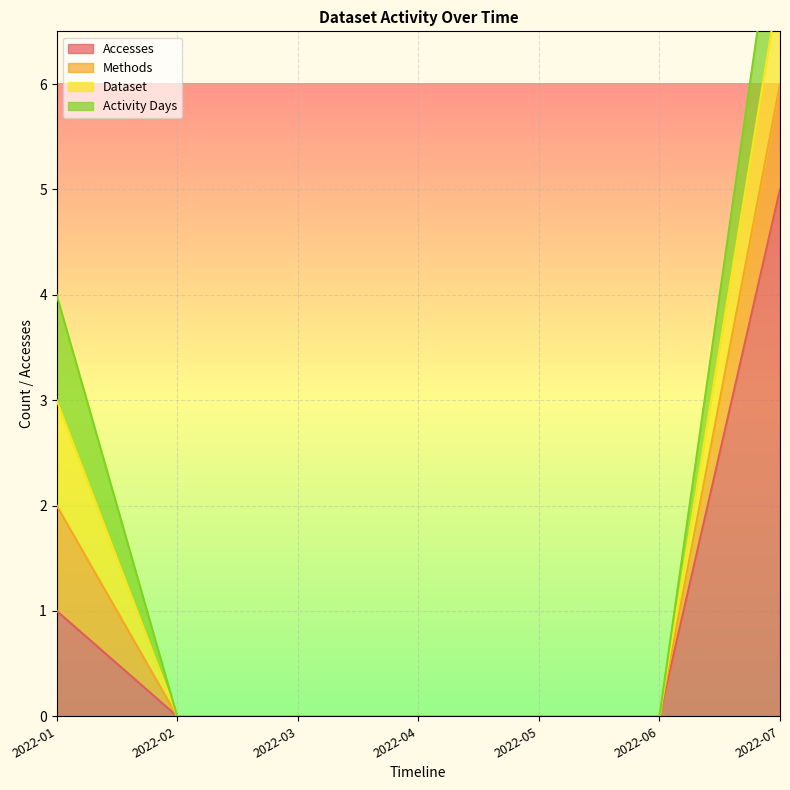

True or false: Methods has a value of 0 at 2022-06.

False